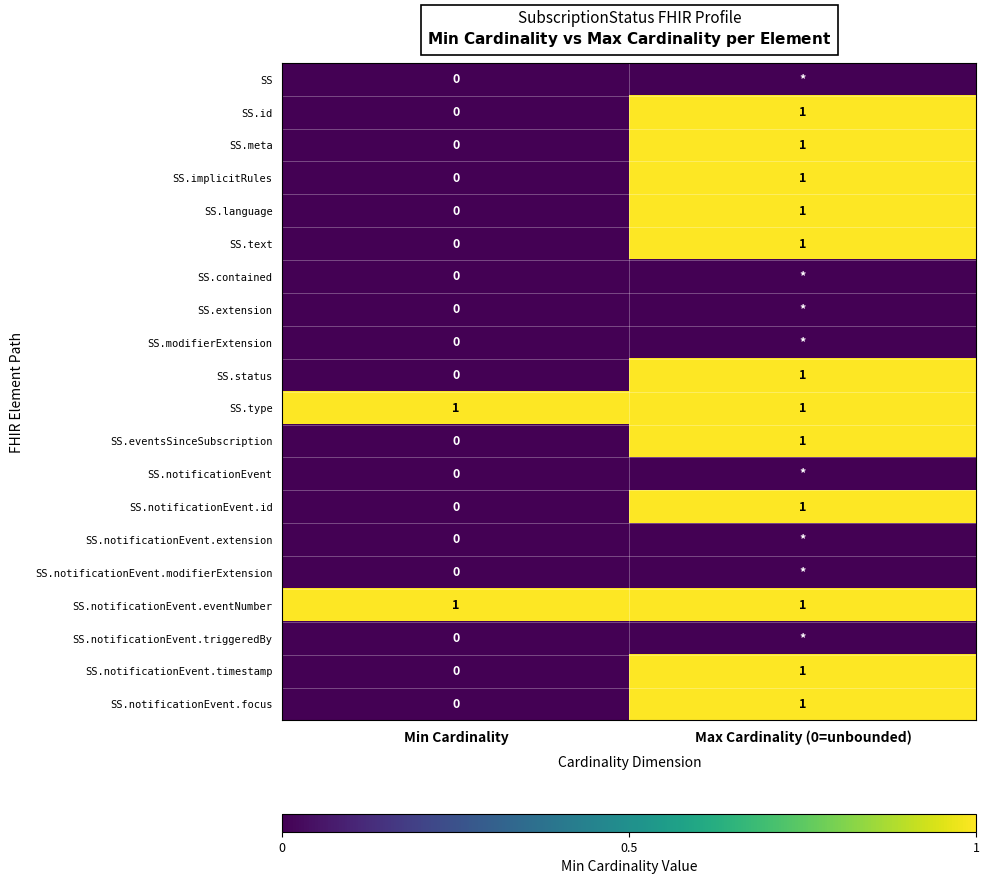

The SS.meta series shows 1 at Max Cardinality (0=unbounded). True or false?

True